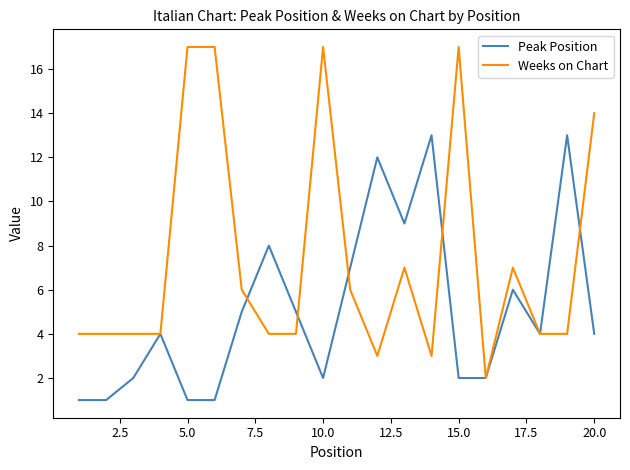

Which series has the largest range (max minus min)?

Weeks on Chart